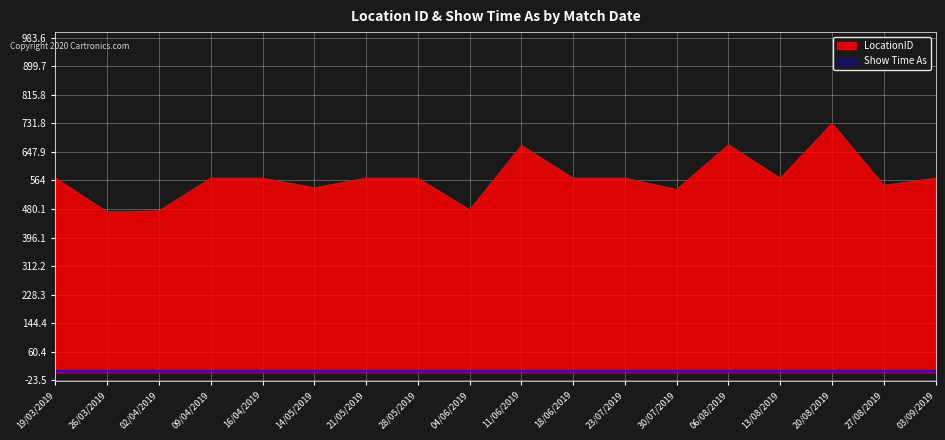

Does the chart display data point markers on the line(s)?

No